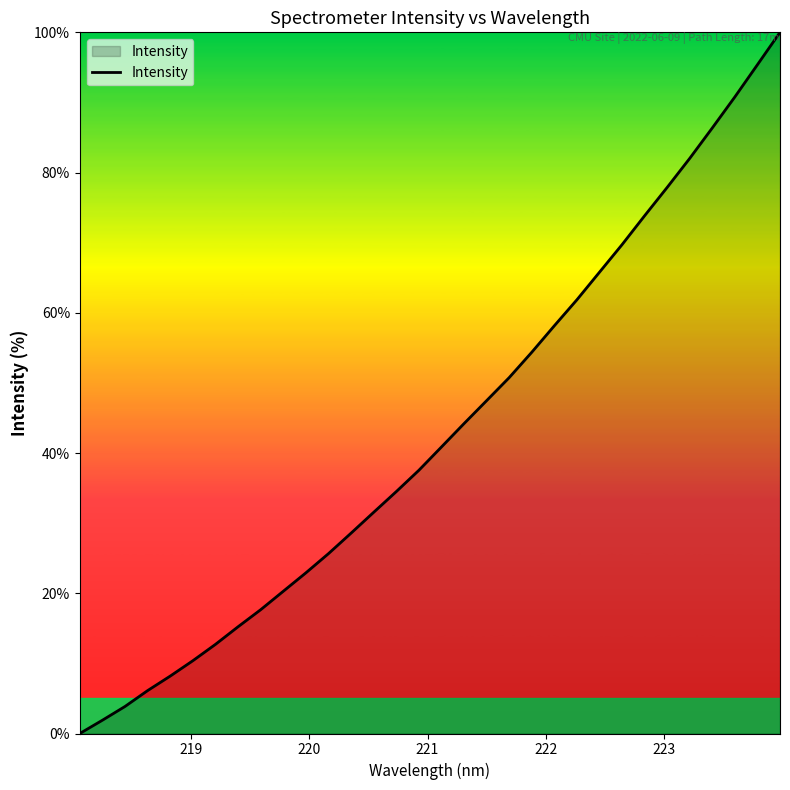

Reading right to left, transcribe all the data shown in this chart.

100.0	95.4	90.8	86.4	82.0	77.9	73.8	69.7	65.8	61.9	58.2	54.4	50.8	47.5	44.2	40.9	37.5	34.5	31.5	28.6	25.7	22.9	20.3	17.7	15.2	12.7	10.4	8.2	6.1	3.9	1.9	0.0